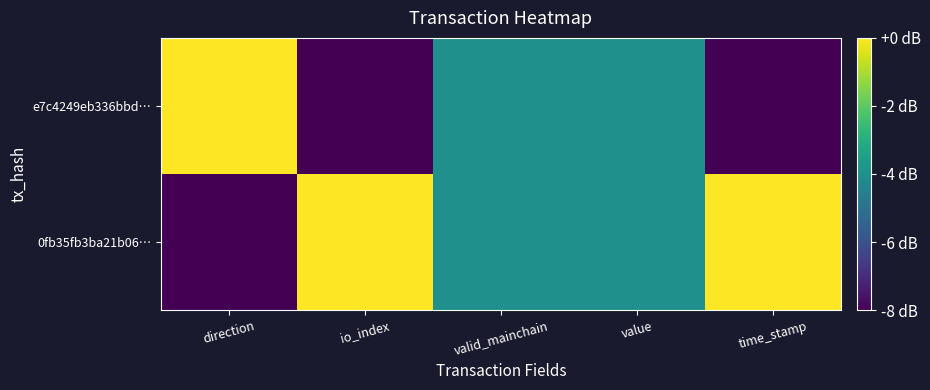

Reading right to left, extract all data points from this chart.

0fb35fb3ba21b06…: time_stamp=0	value=-4	valid_mainchain=-4	io_index=0	direction=-8
e7c4249eb336bbd…: time_stamp=-8	value=-4	valid_mainchain=-4	io_index=-8	direction=0